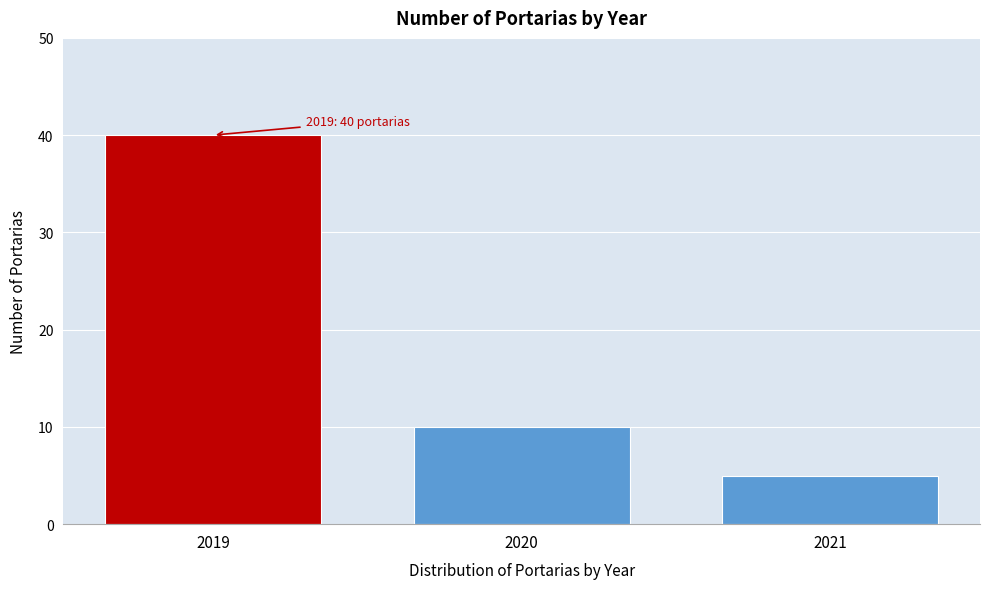

Reading right to left, transcribe all the data shown in this chart.

5	10	40